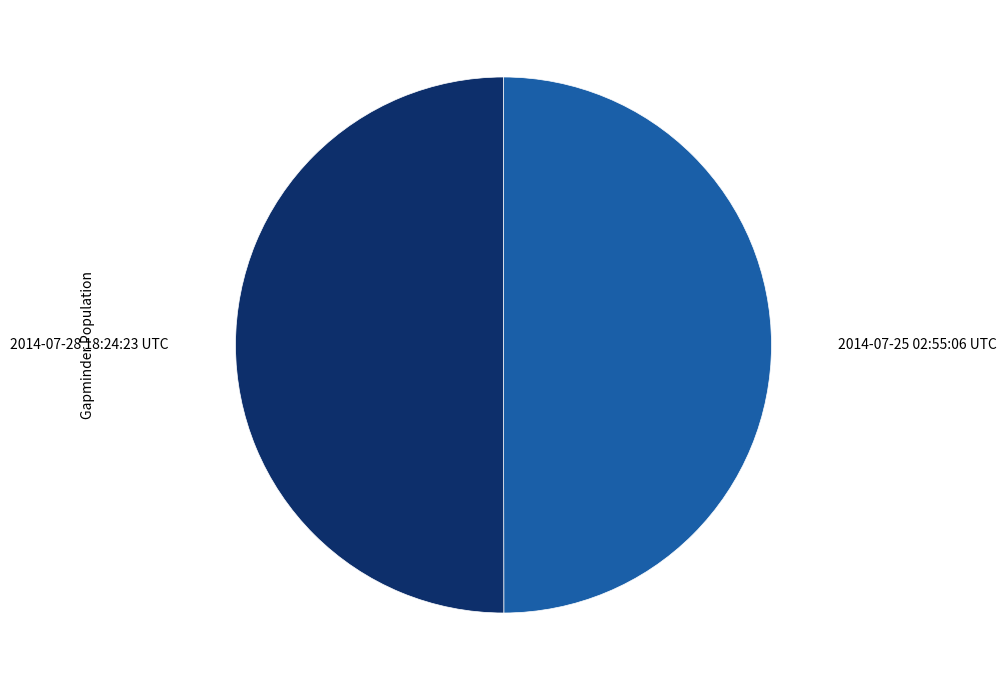

True or false: 2014-07-25 02:55:06 UTC accounts for 60% of the total.

False